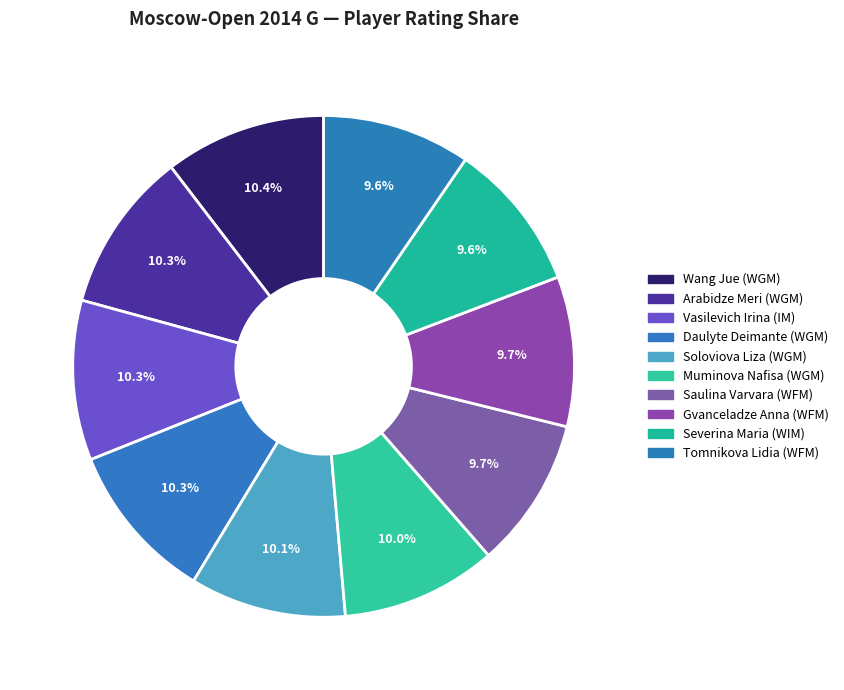

How many slices are in this pie chart?

10